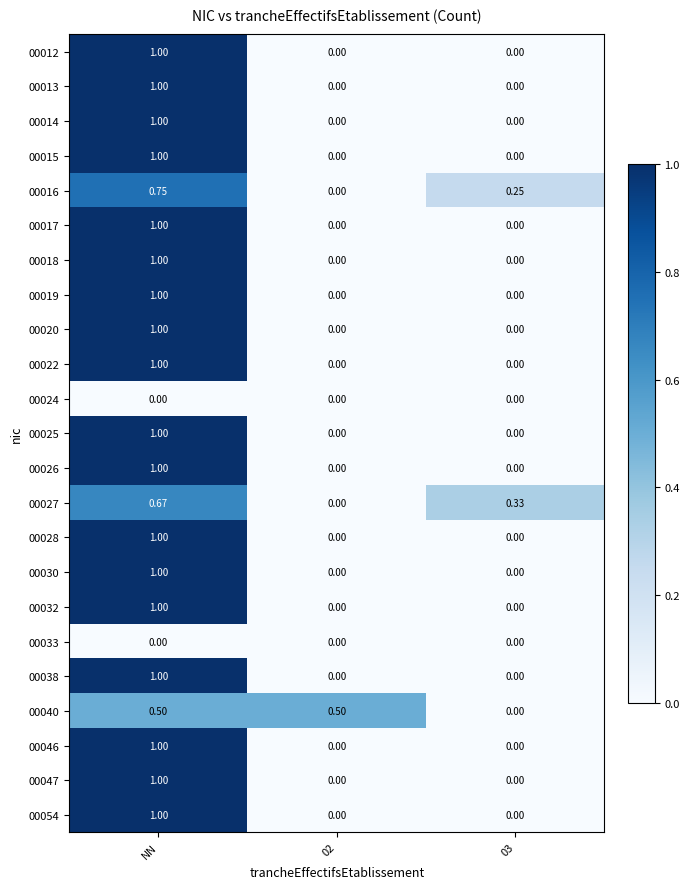

At which label does 00038 reach its peak?

NN